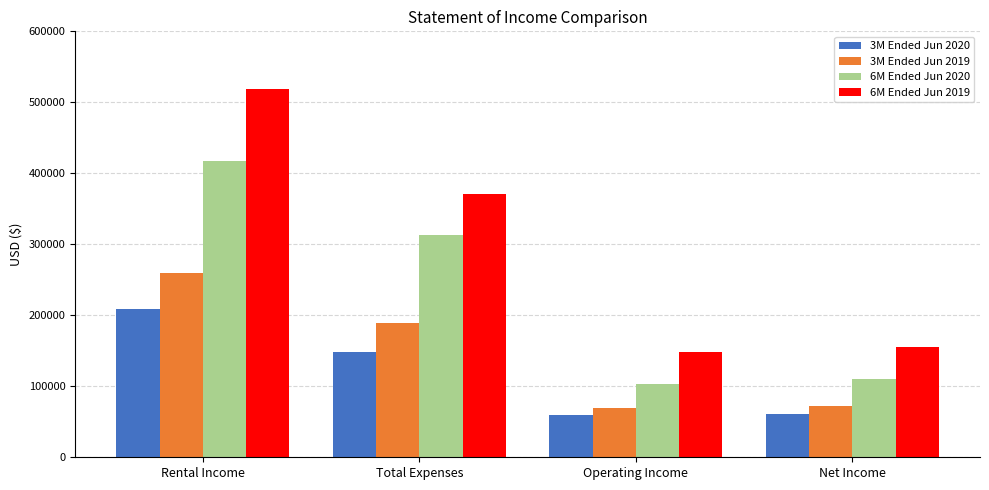

Are the bars horizontal?

No